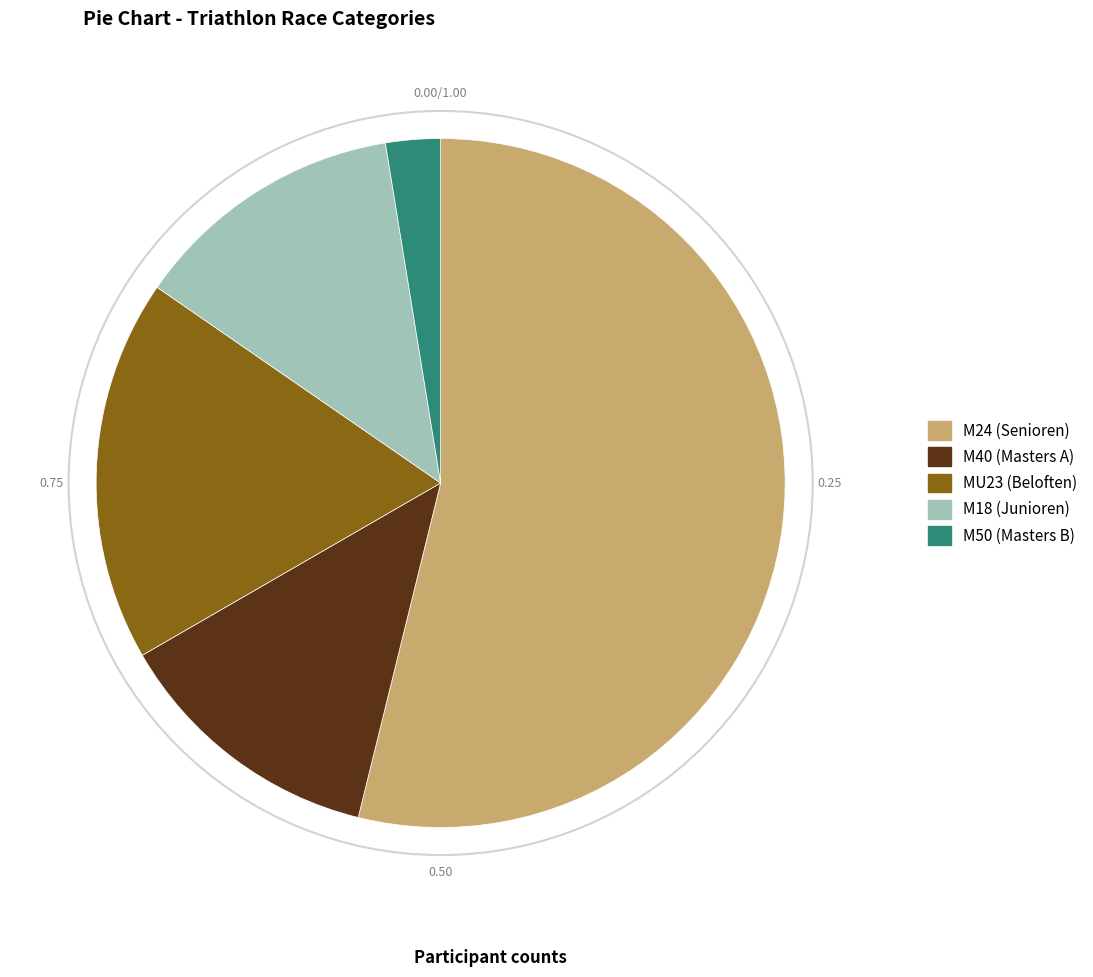

Combined, do M40 (Masters A) and M24 (Senioren) account for over 50%?

Yes